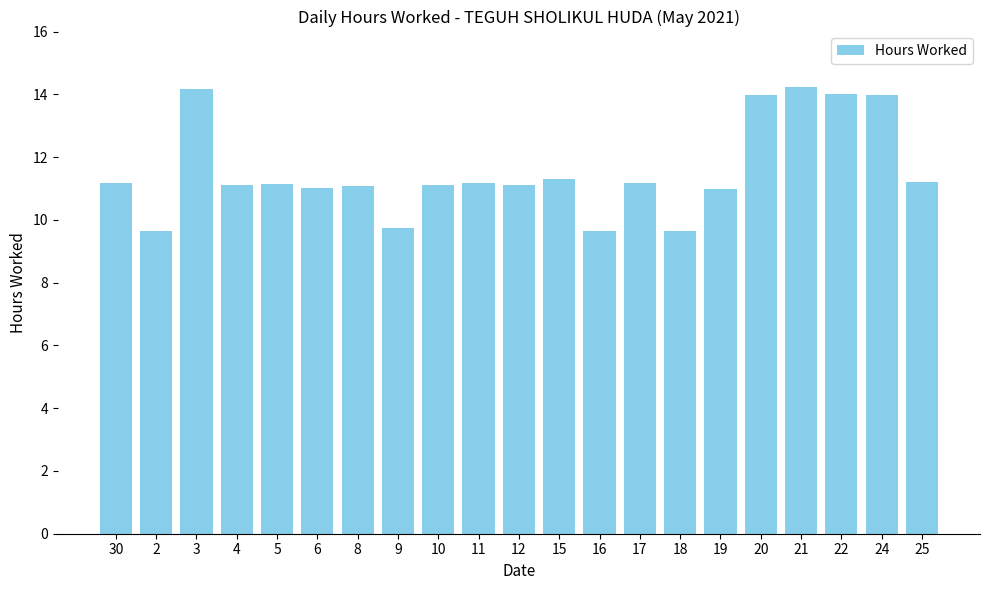

Read the value at 15.

11.3